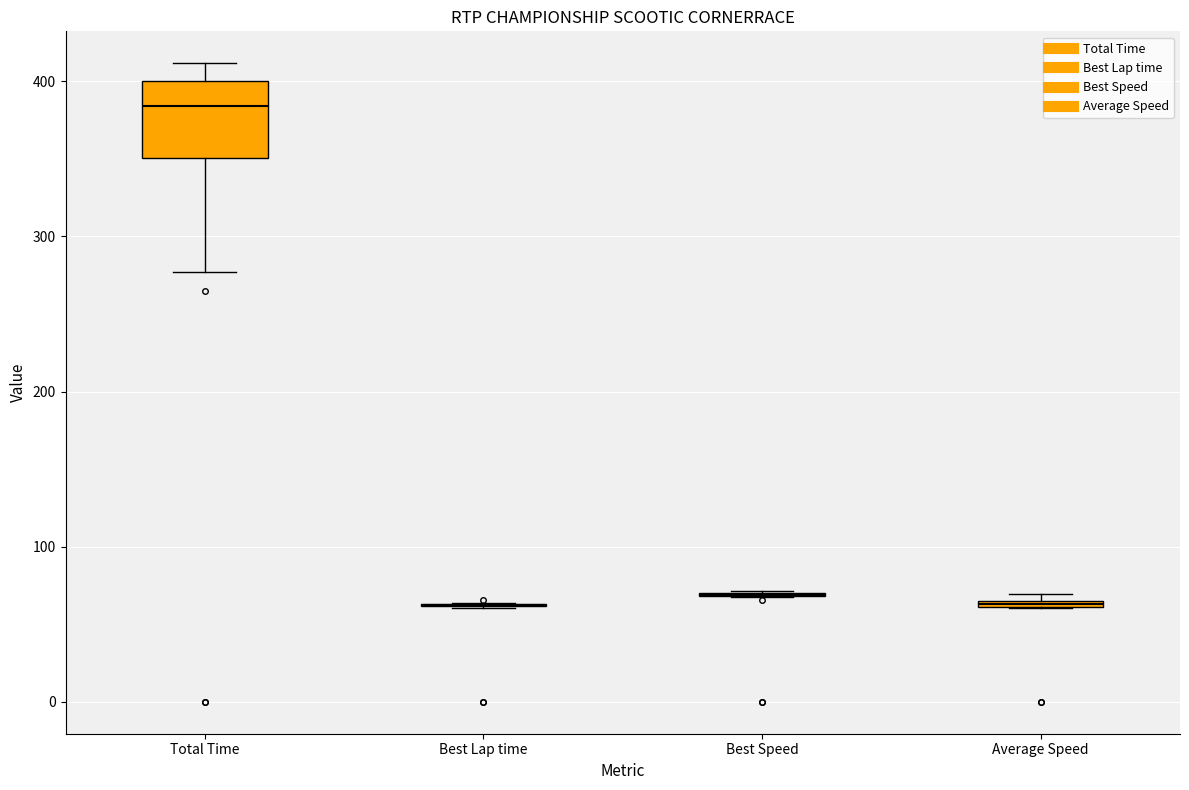

Where does the median line of the box for Total Time sit on the y-axis? The values are not printed on the chart, so give them approximately, as read against the axis.

380